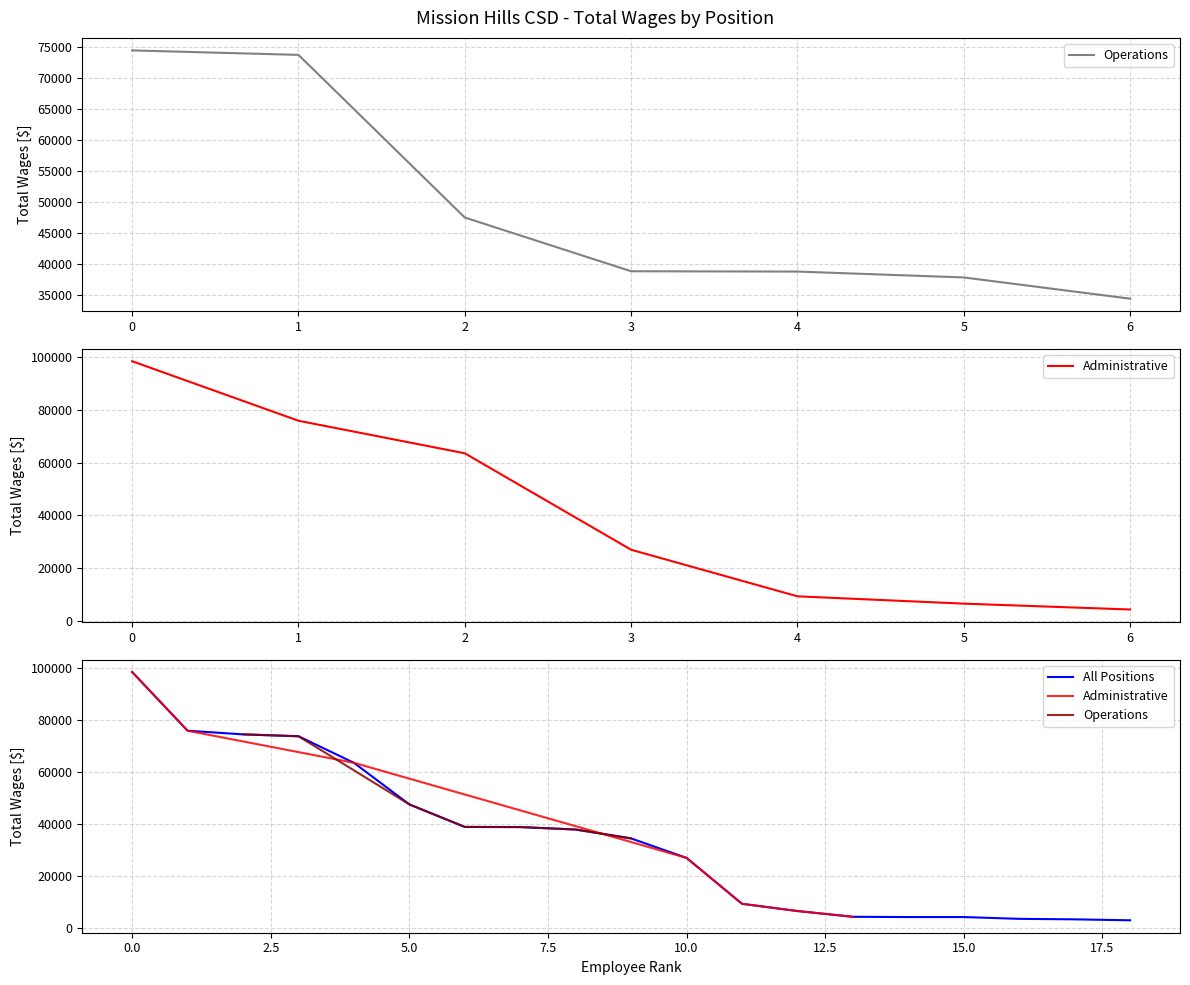

At how many categories does at least one series exceed 74643?

2